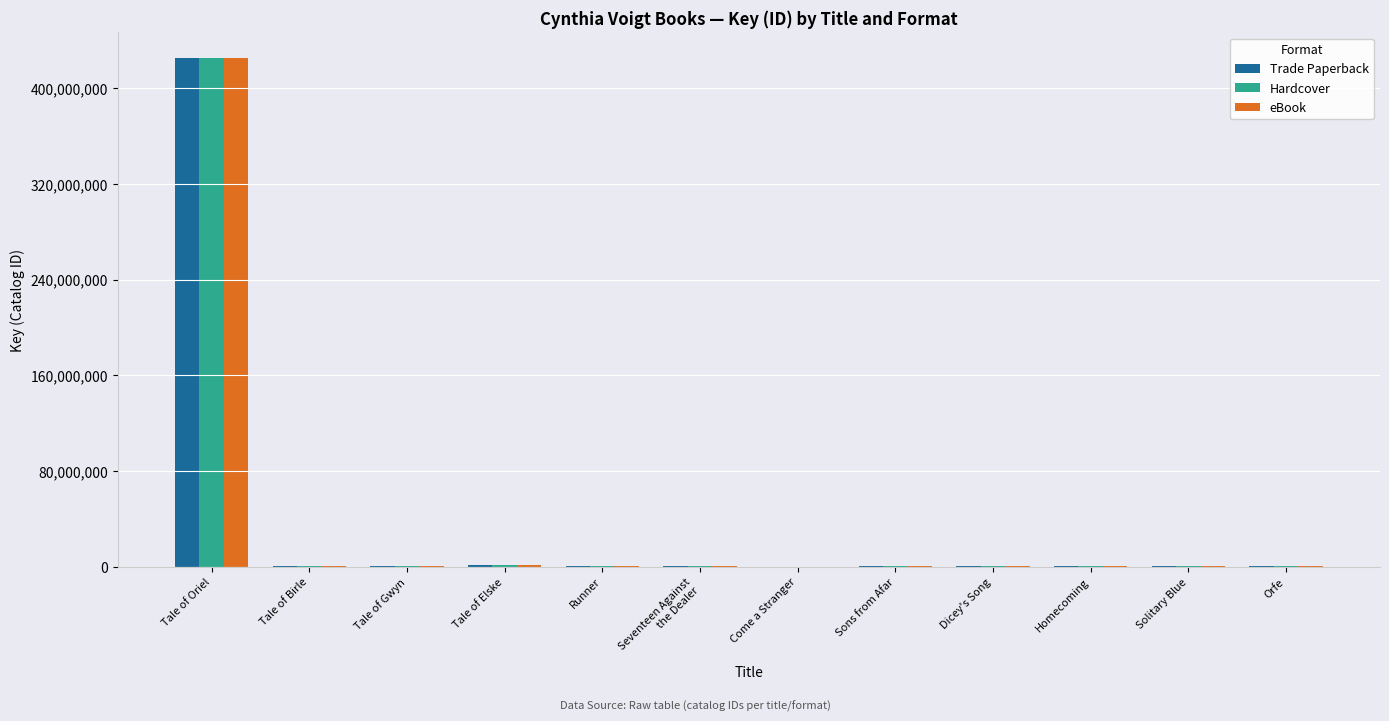

Are the bars horizontal?

No